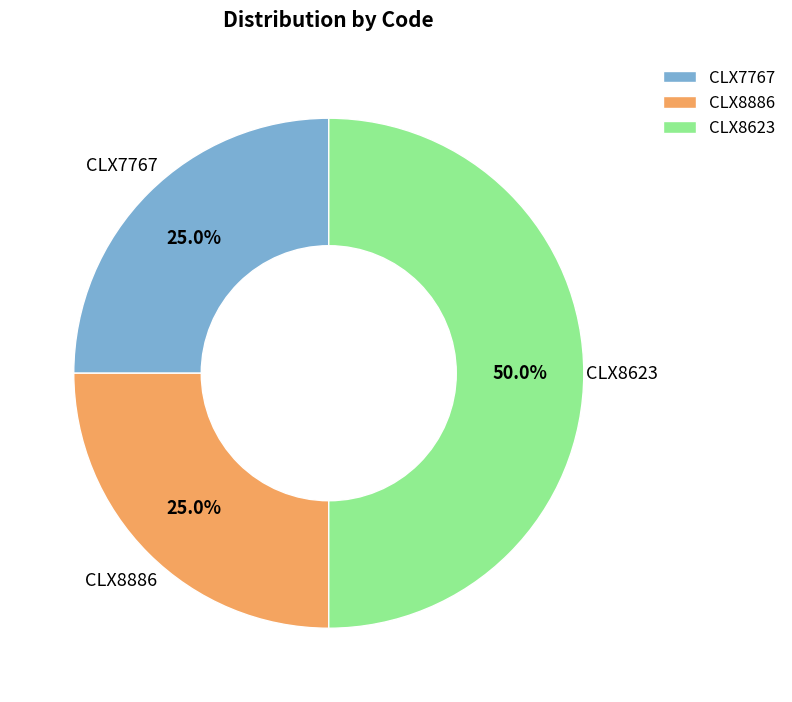

What percentage is the CLX8623 slice, to the nearest percent?

50%